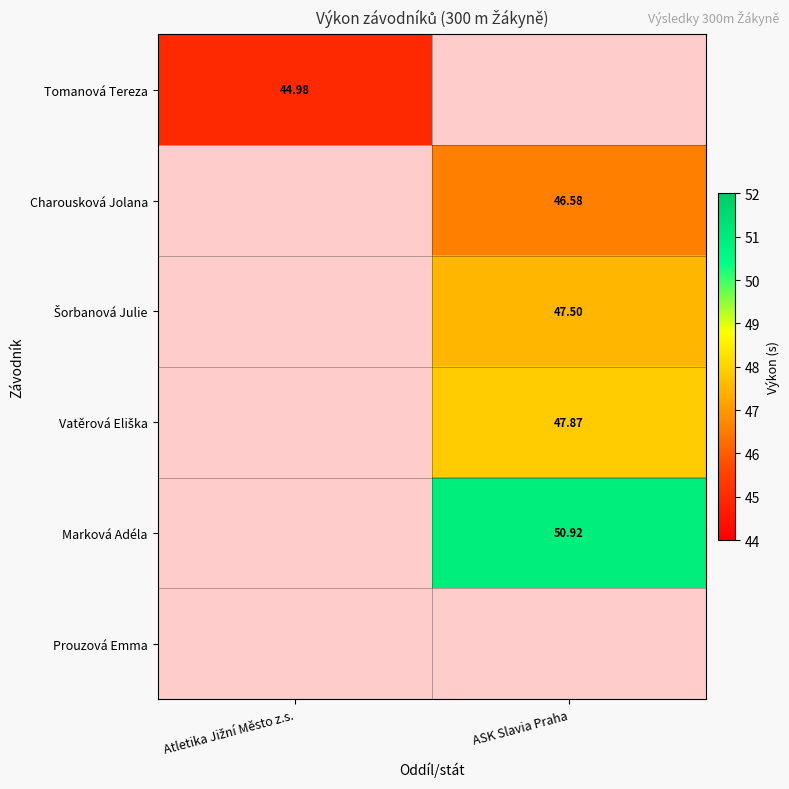

Is the value of Marková Adéla at Atletika Jižní Město z.s. greater than the value of Charousková Jolana at Atletika Jižní Město z.s.?

No